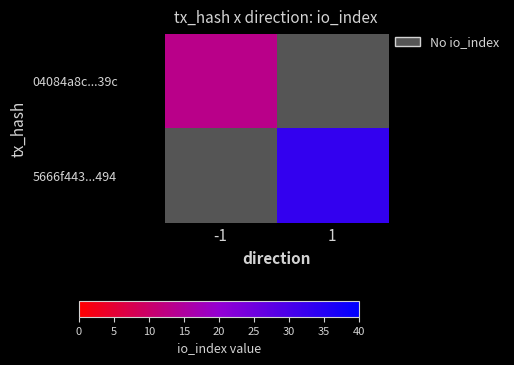

How many values in 5666f443...494 are above zero?

1